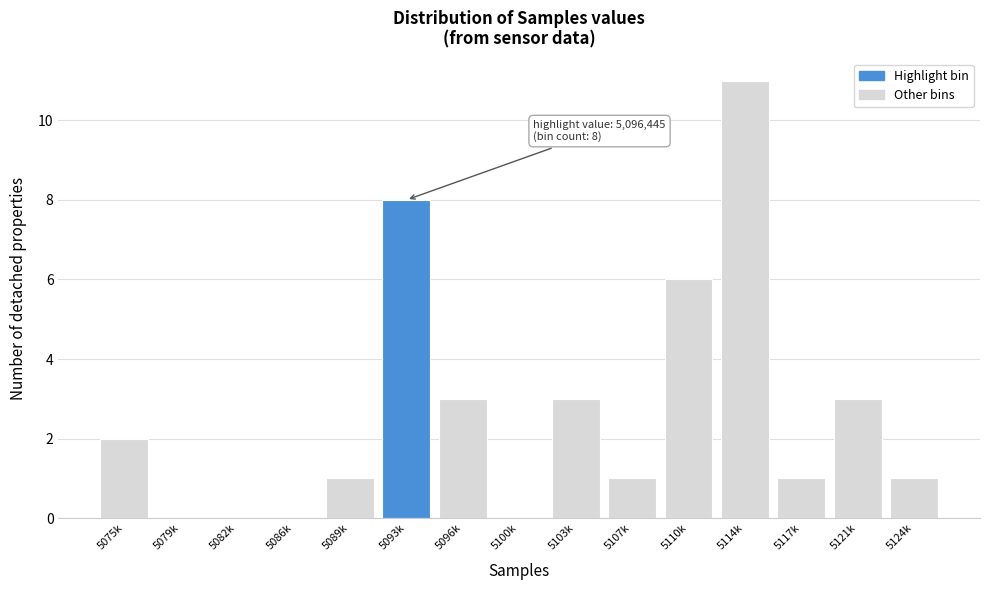

Reading right to left, what are all the values shown in this chart?

5124k=1	5121k=3	5117k=1	5114k=11	5110k=6	5107k=1	5103k=3	5100k=0	5096k=3	5093k=8	5089k=1	5086k=0	5082k=0	5079k=0	5075k=2